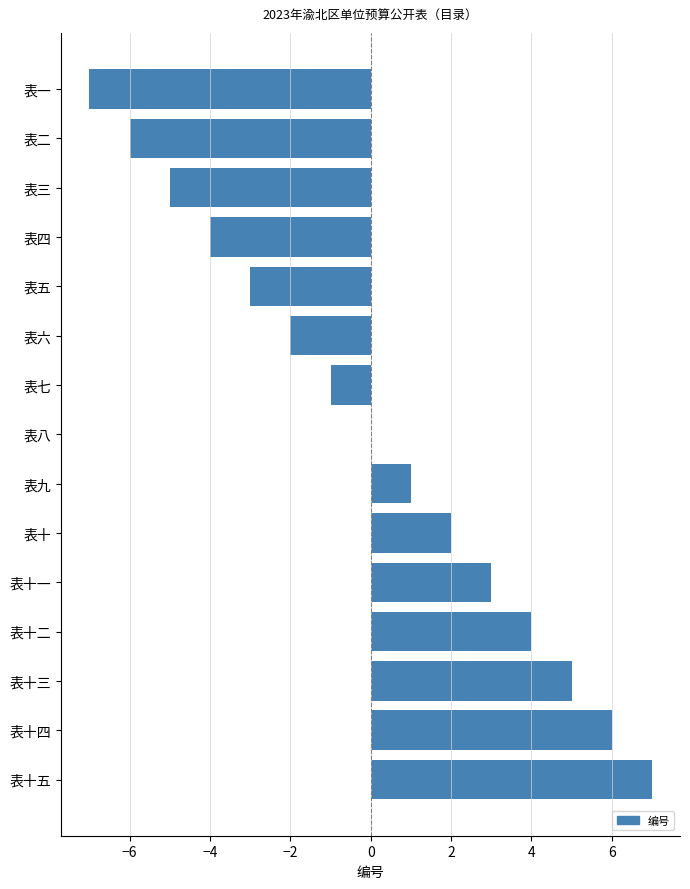

True or false: the data shows 4 at 表十二.

True